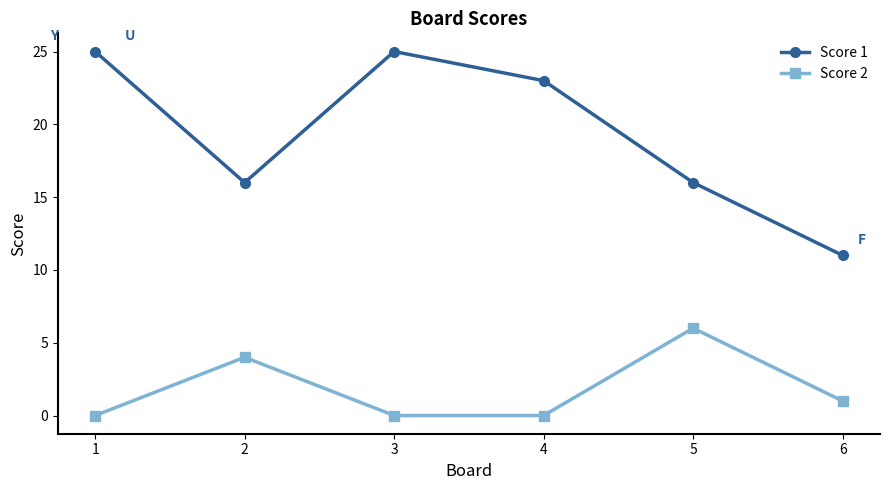

Rank the series by their maximum value, from lowest to highest.

Score 2, Score 1